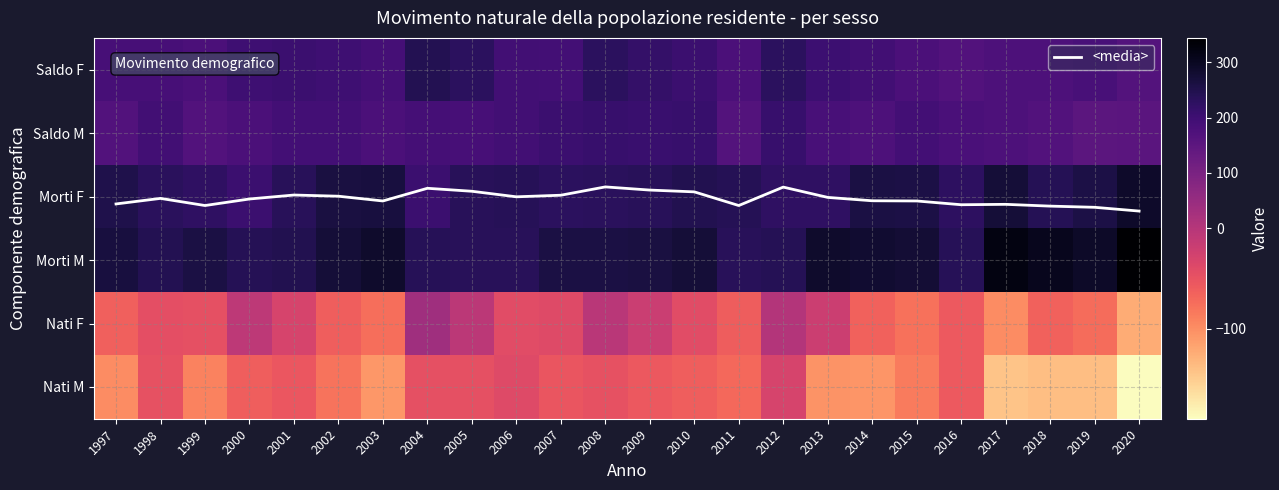

Which series has the largest total across all categories?

Morti M